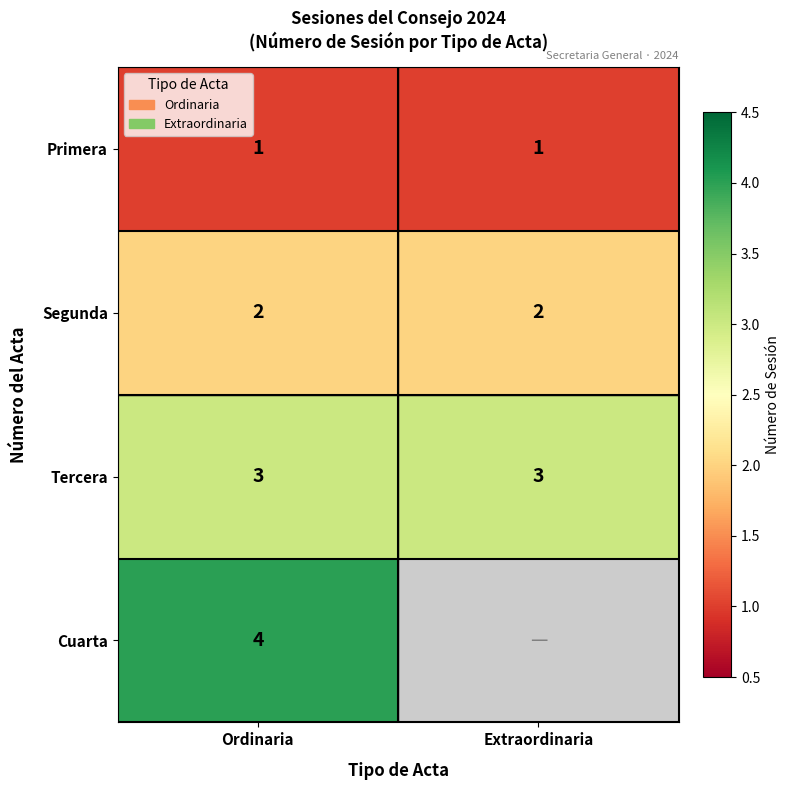

Is it true that Segunda equals 3 at Extraordinaria?

False